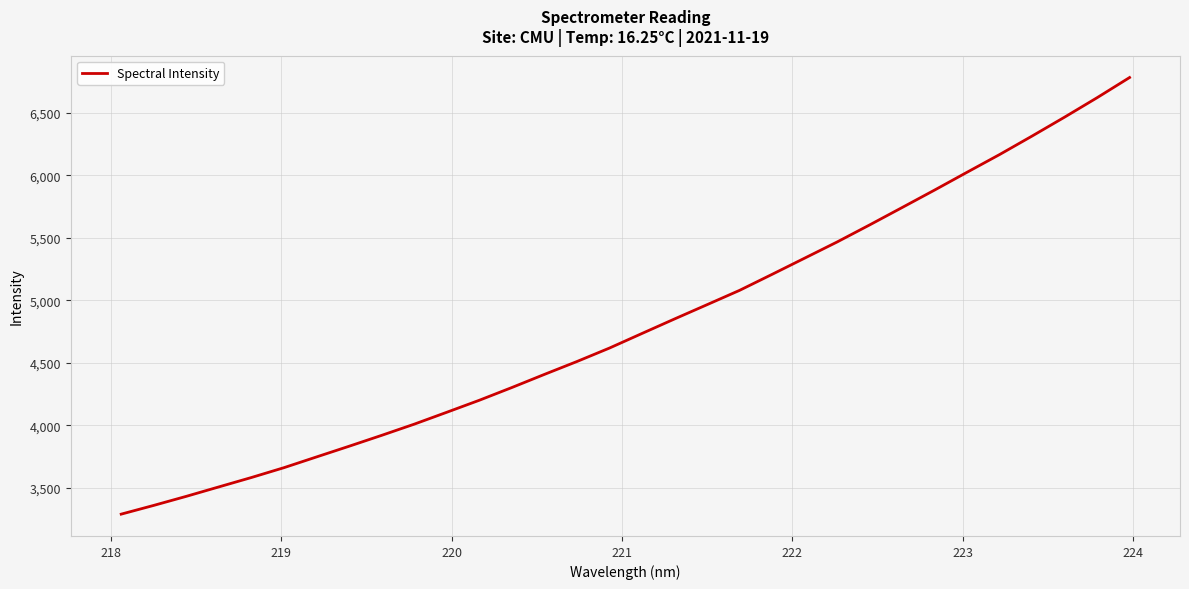

True or false: the data has more than 2 interior local peaks.

False